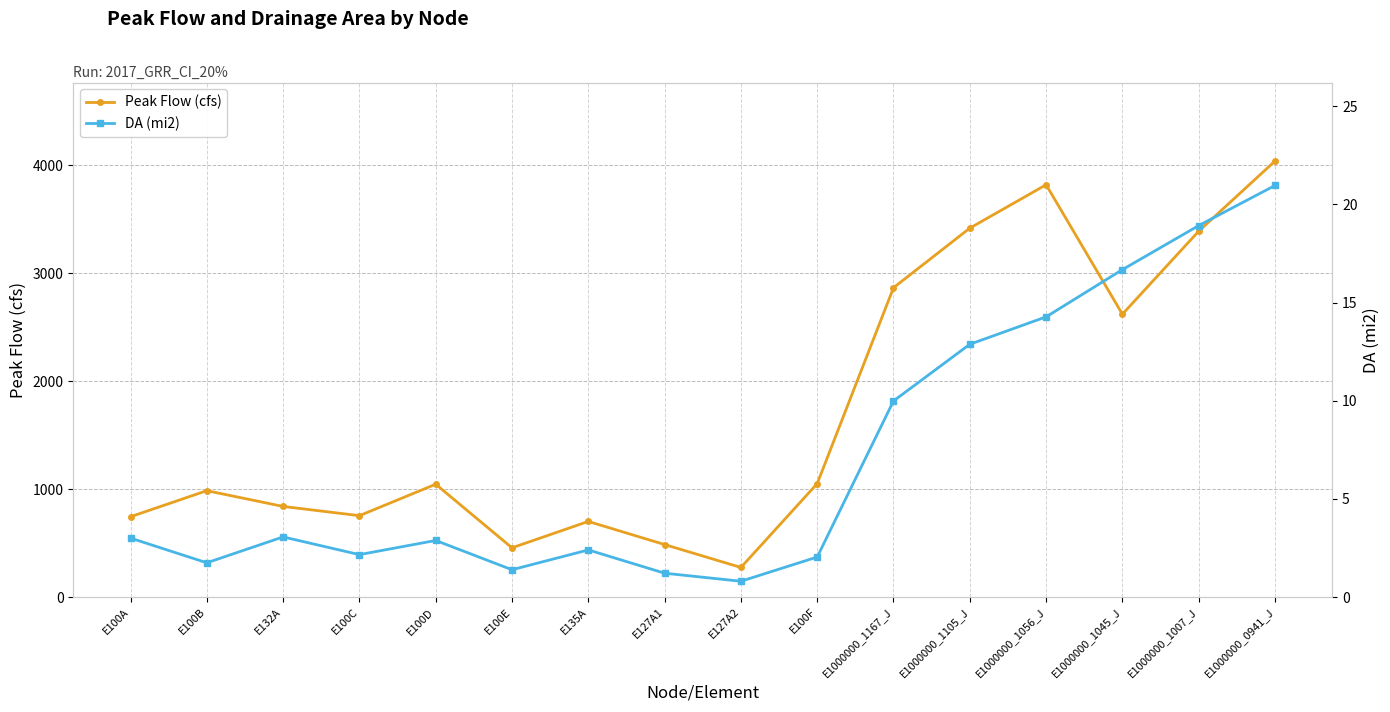

The Peak Flow (cfs) series shows 668.4 at E100D. True or false?

False